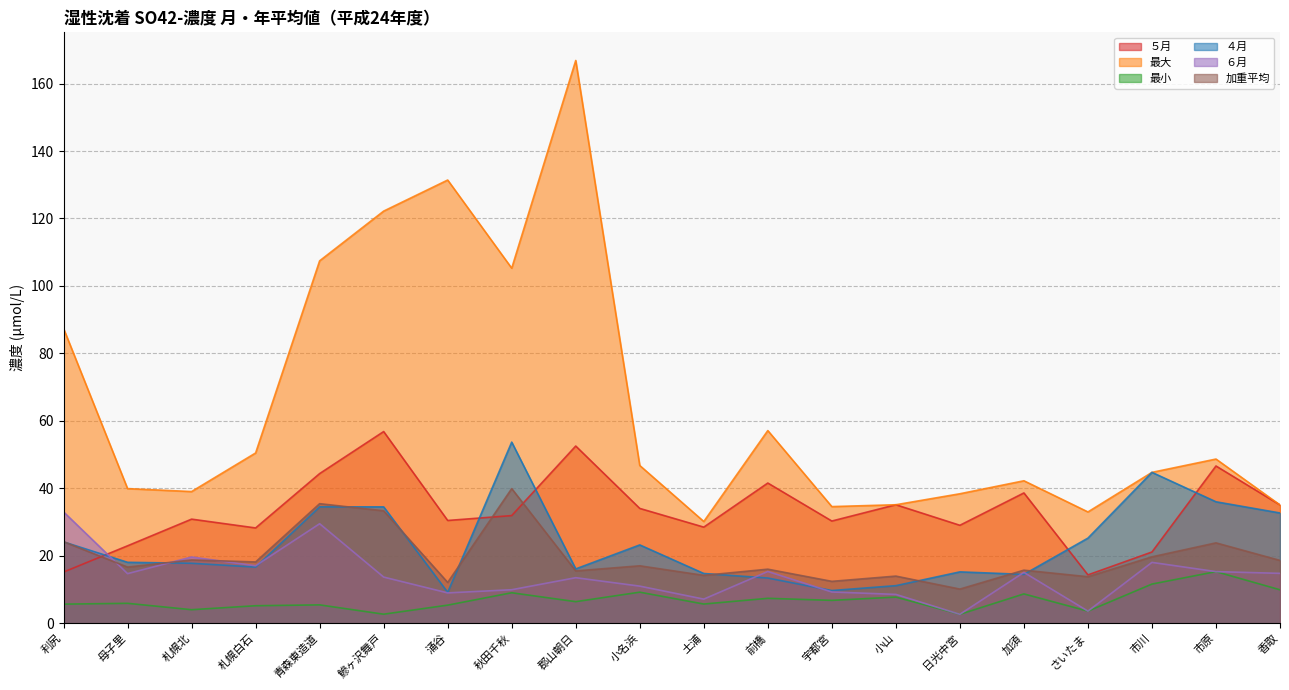

What is the value of the ４月 point at the 4th from the left?

16.7